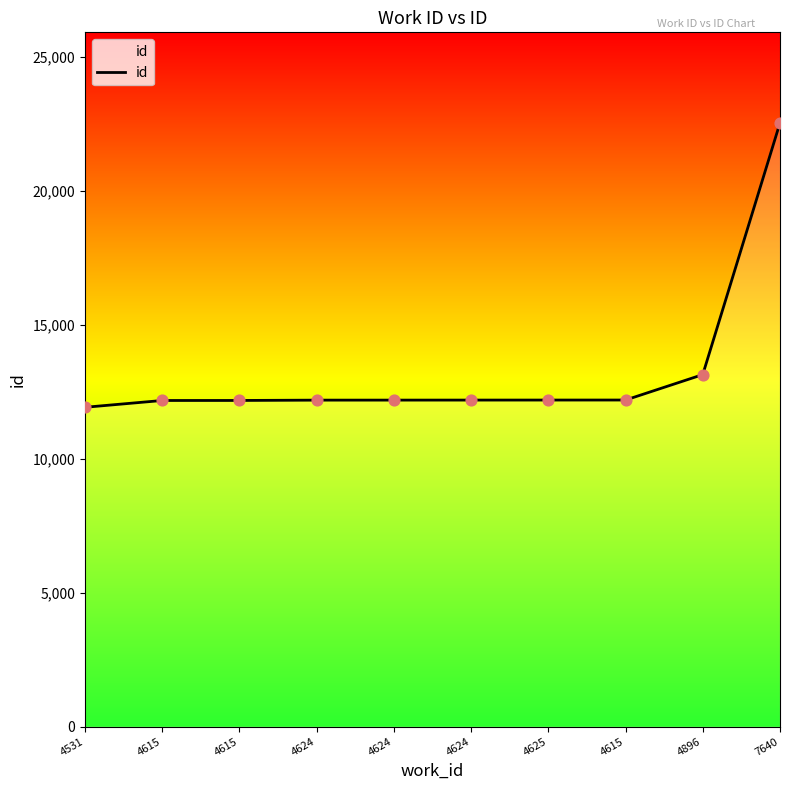

What is the change in value from 4615 to 4625?

+16